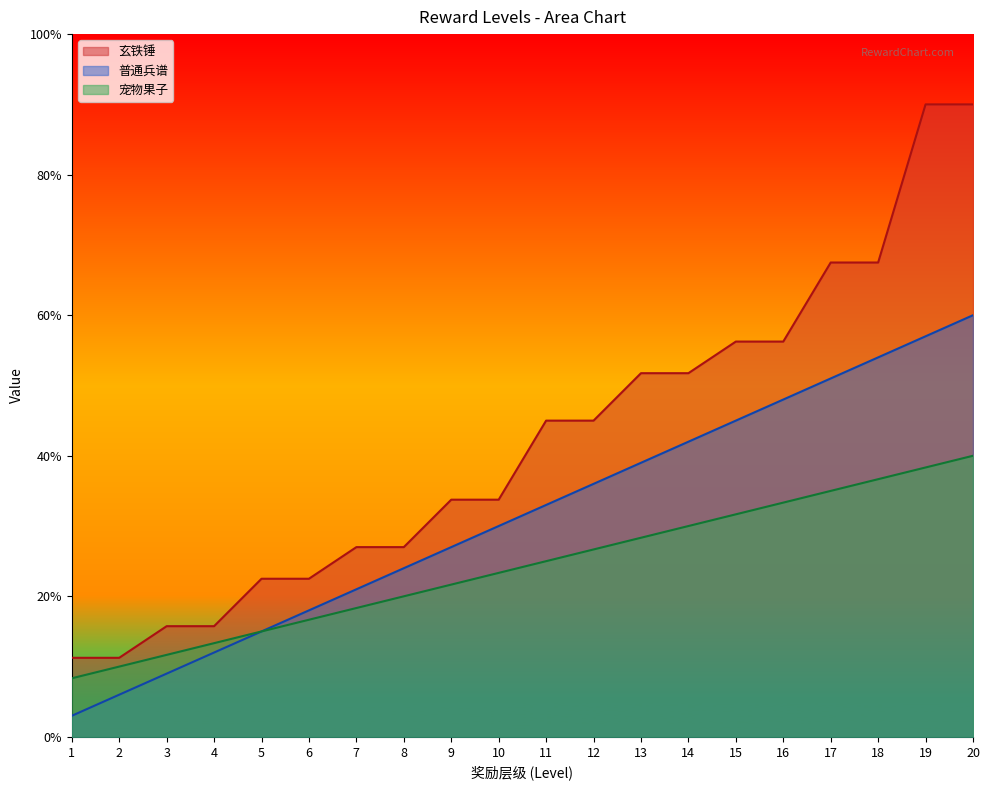

Is the value of 宠物果子 at 18 greater than the value of 玄铁锤 at 10?

Yes